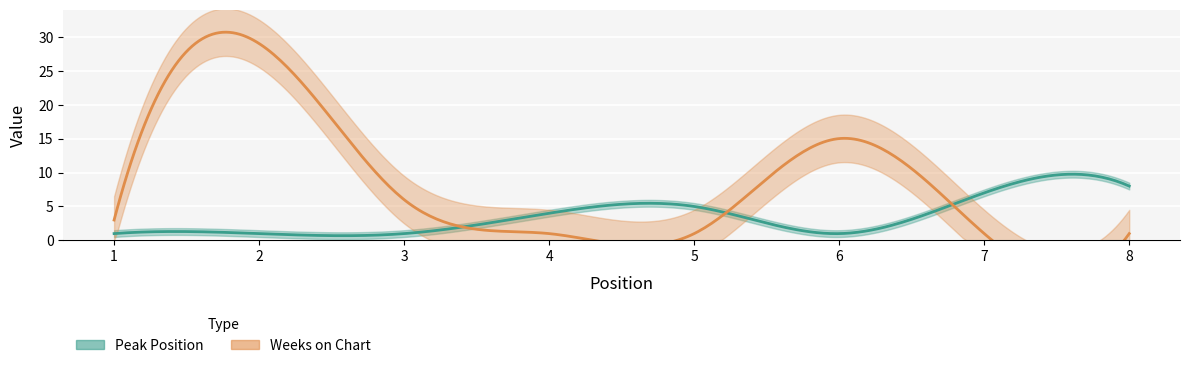

True or false: Peak Position has a value of 0 at 6.

False